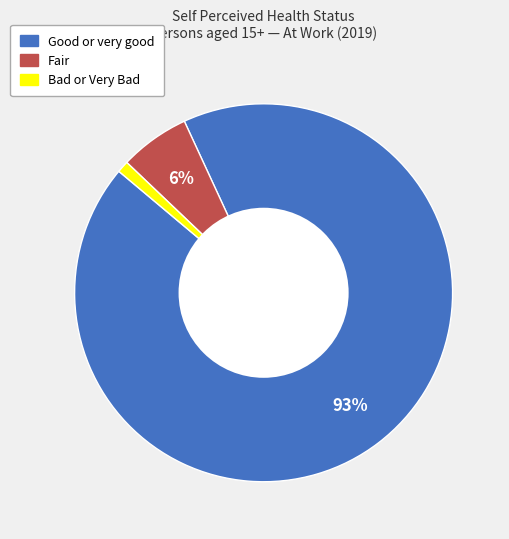

Combined, do Good or very good and Fair account for over 50%?

Yes